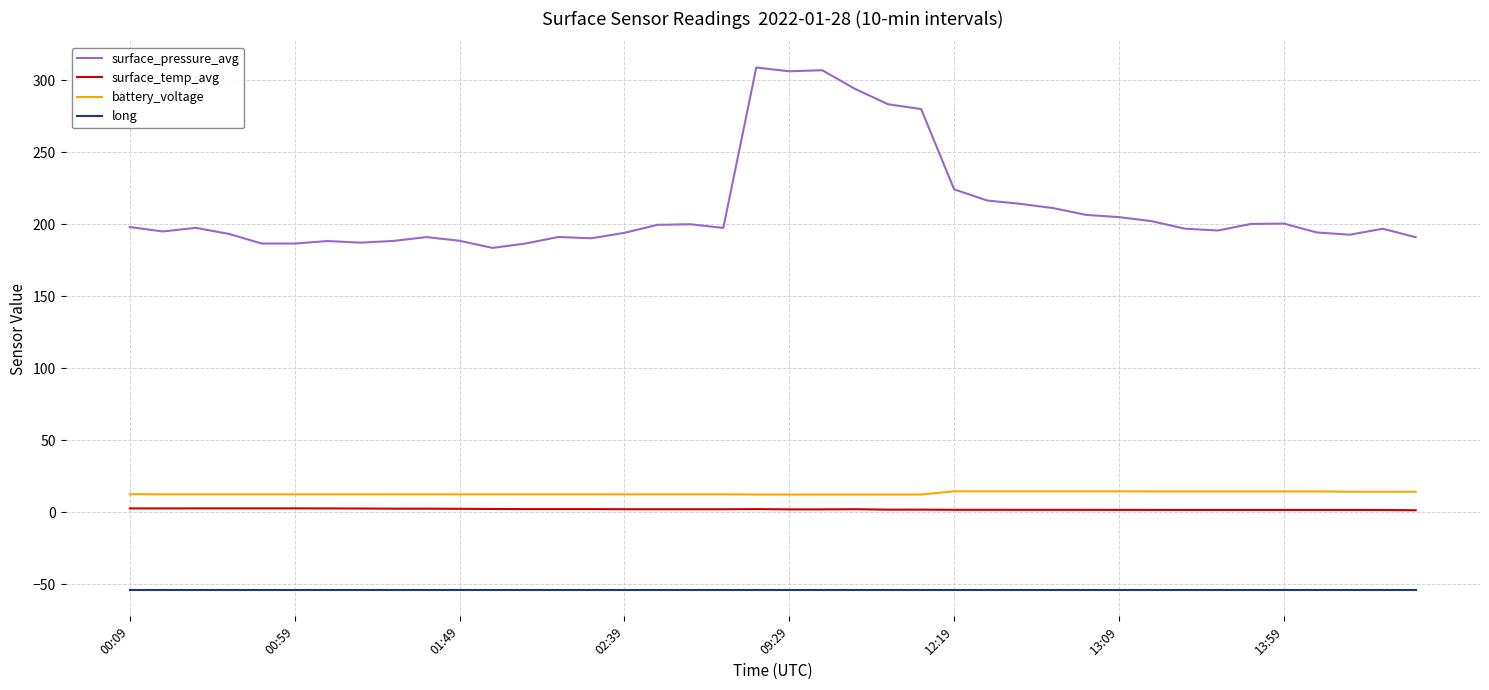

At how many categories does at least one series exceed 91?

40